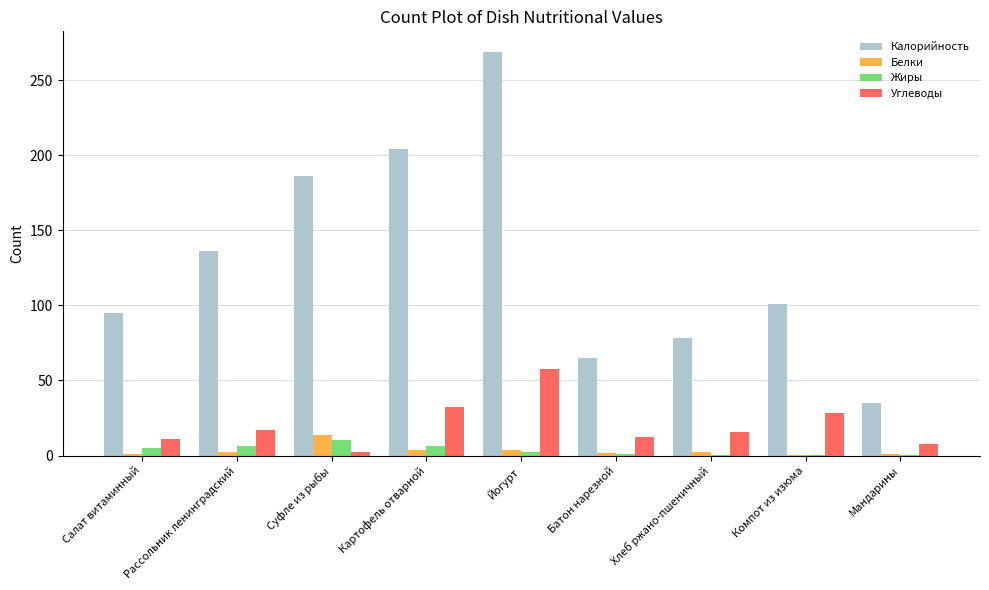

Between Йогурт and Компот из изюма, which series saw the biggest shift?

Калорийность